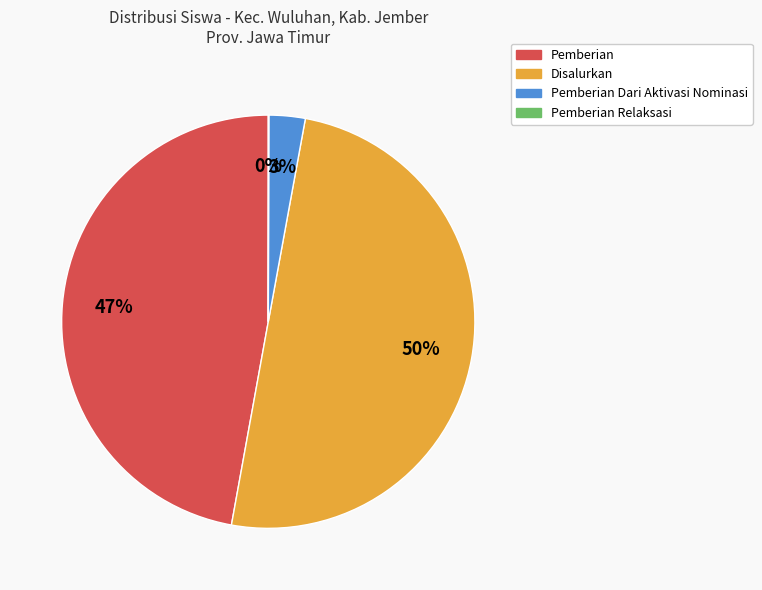

To the nearest percent, what is the average slice percentage?

25%